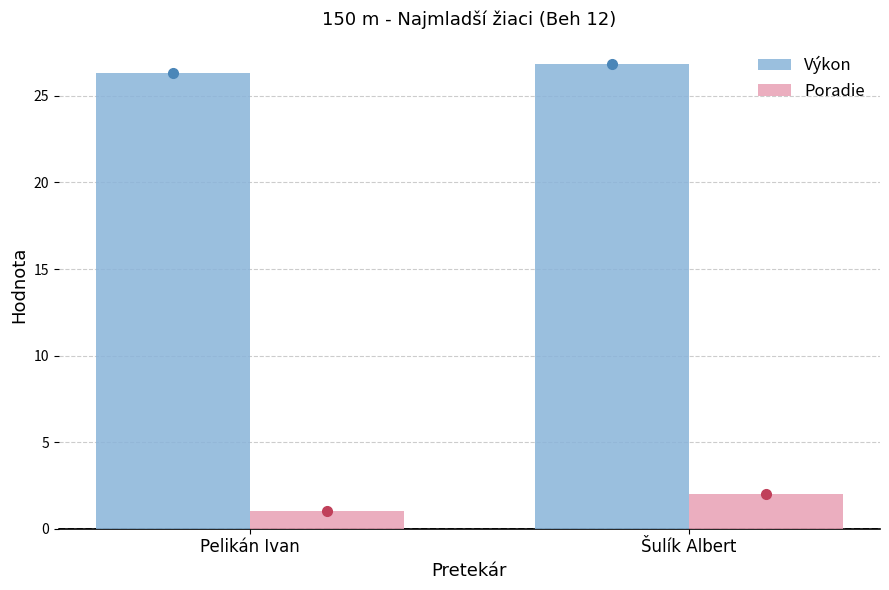

How many bars are there in each group?

2